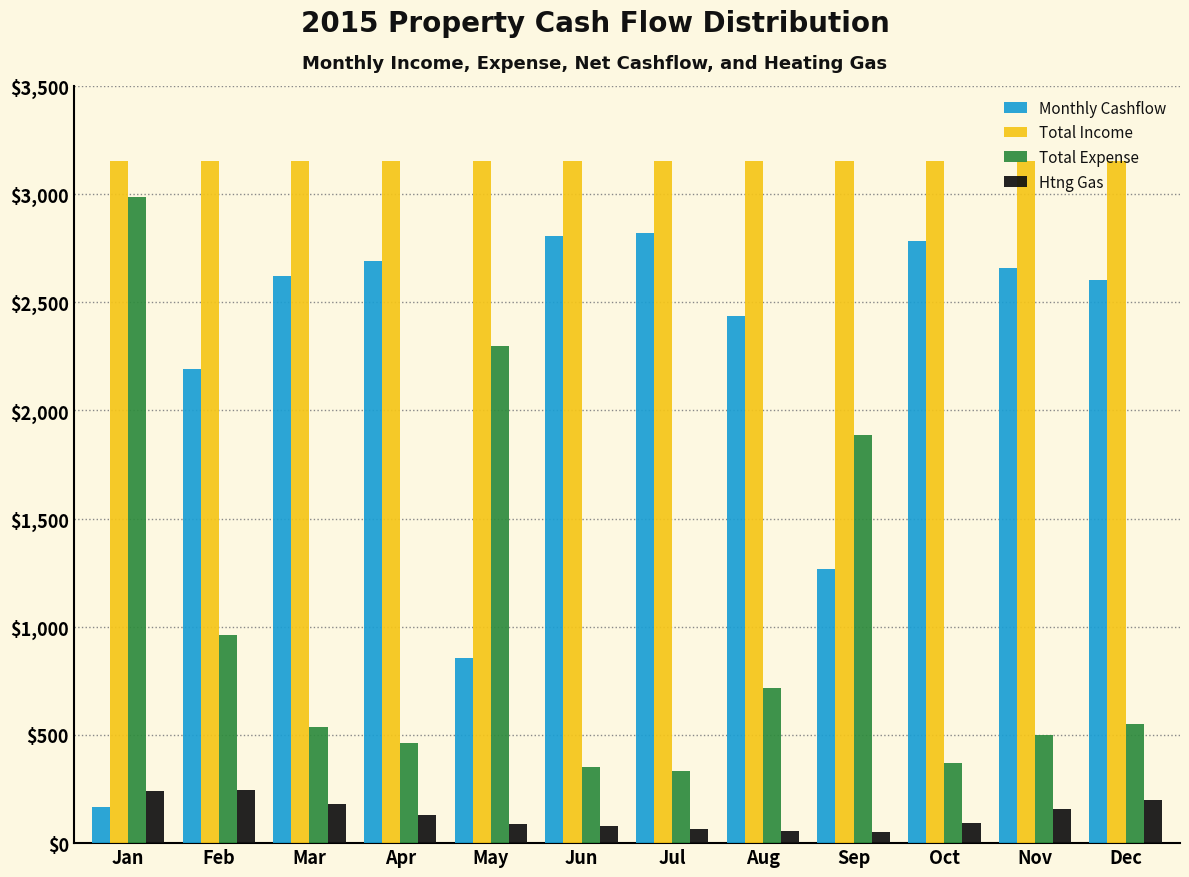

Which series has the largest total across all categories?

Total Income